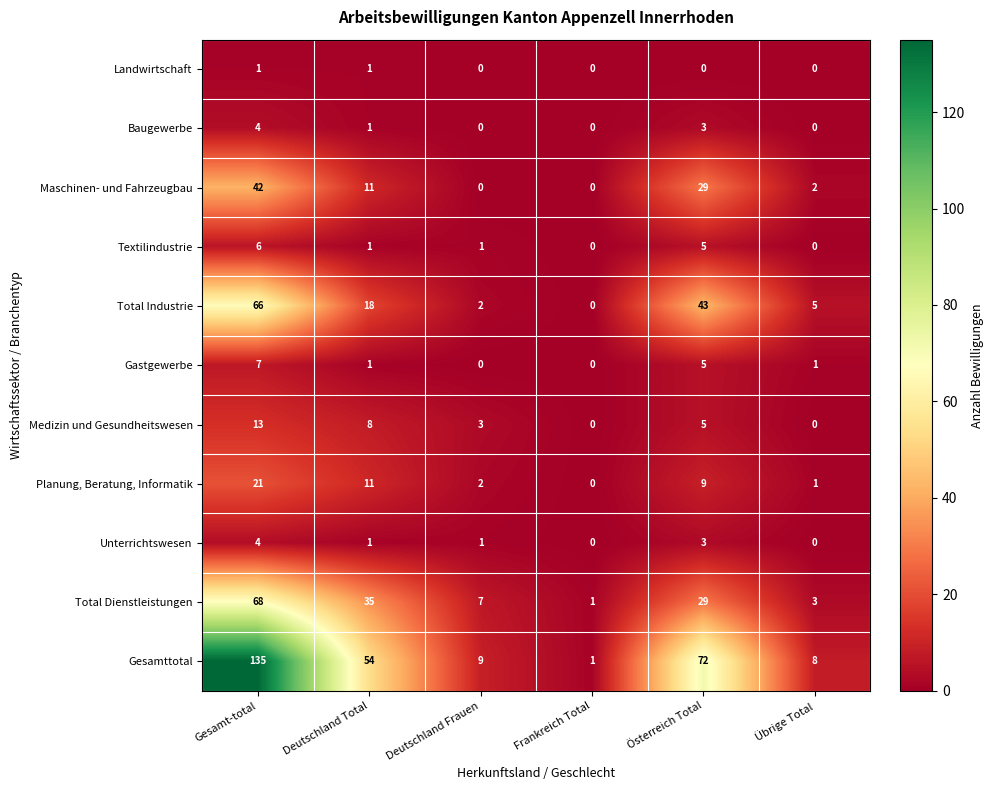

Is the value of Total Dienstleistungen at Deutschland Frauen greater than the value of Maschinen- und Fahrzeugbau at Deutschland Total?

No